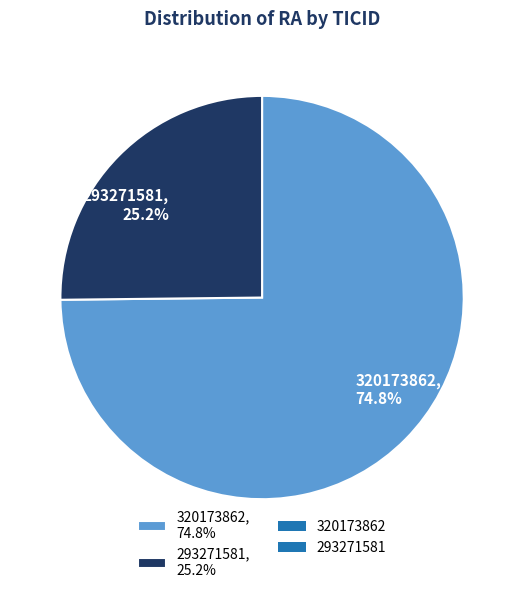

Is it true that 293271581 is 25% of the pie?

True